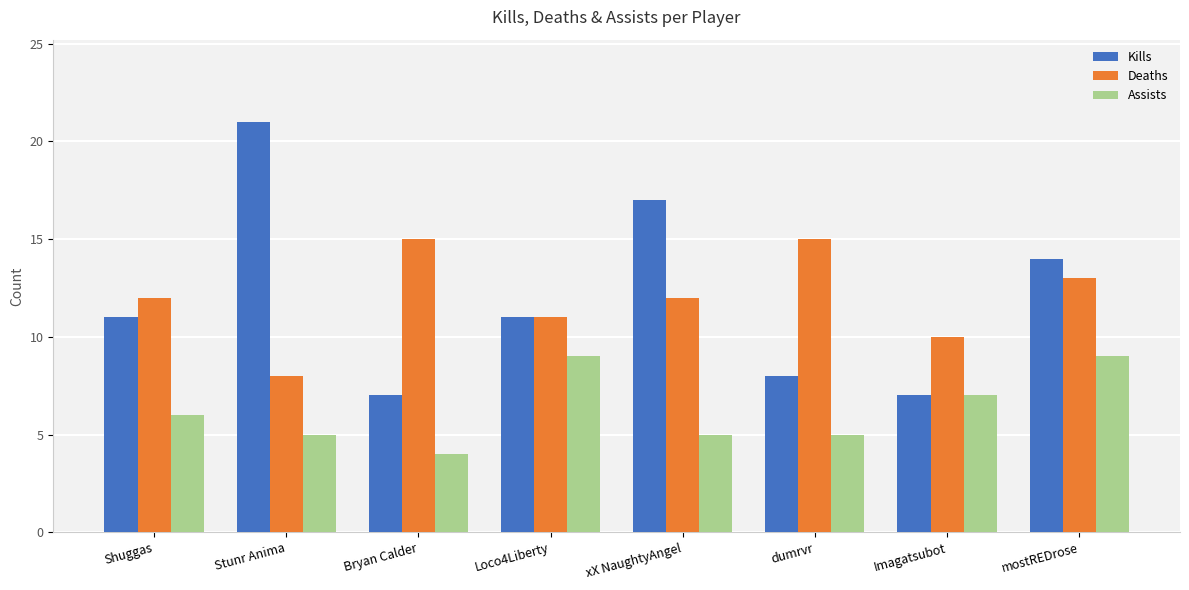

What is the value of the Deaths bar at the 3rd from the left?

15